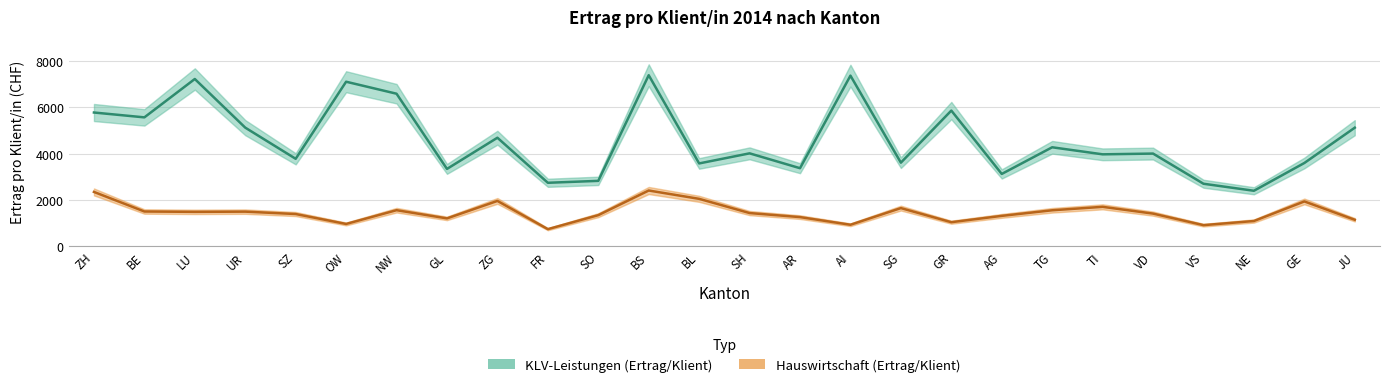

Reading left to right, what are all the values shown in this chart?

KLV-Leistungen (Ertrag/Klient): 5778.0	5568.7	7224.8	5125.8	3780.6	7107.1	6589.6	3343.9	4689.9	2745.3	2828.6	7387.5	3580.5	4016.1	3374.4	7369.6	3613.6	5861.8	3126.8	4277.6	3973.6	4005.8	2703.8	2400.7	3599.4	5123.0
Hauswirtschaft (Ertrag/Klient): 2350.7	1506.3	1490.4	1500.1	1396.9	968.7	1562.6	1208.5	1962.6	744.4	1348.0	2411.9	2052.4	1439.0	1264.0	934.0	1652.8	1044.3	1317.3	1558.8	1707.3	1415.2	917.1	1095.2	1940.3	1148.4